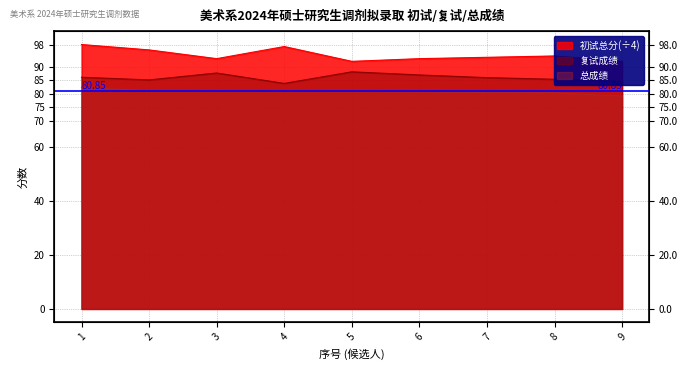

How many lines are shown in the chart?

3